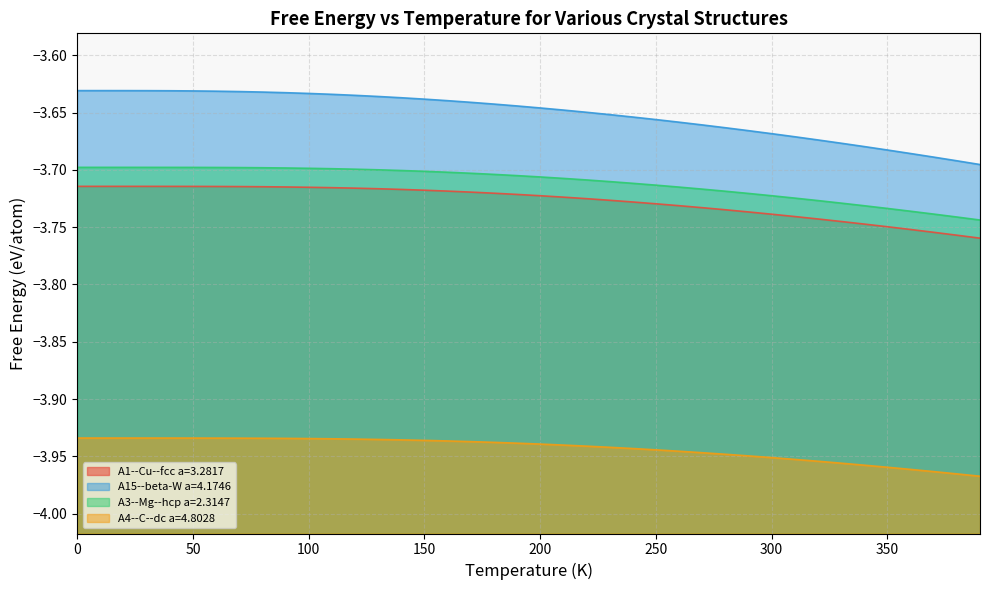

Is the value of A15--beta-W a=4.1746 at 330 greater than the value of A3--Mg--hcp a=2.3147 at 290?

Yes